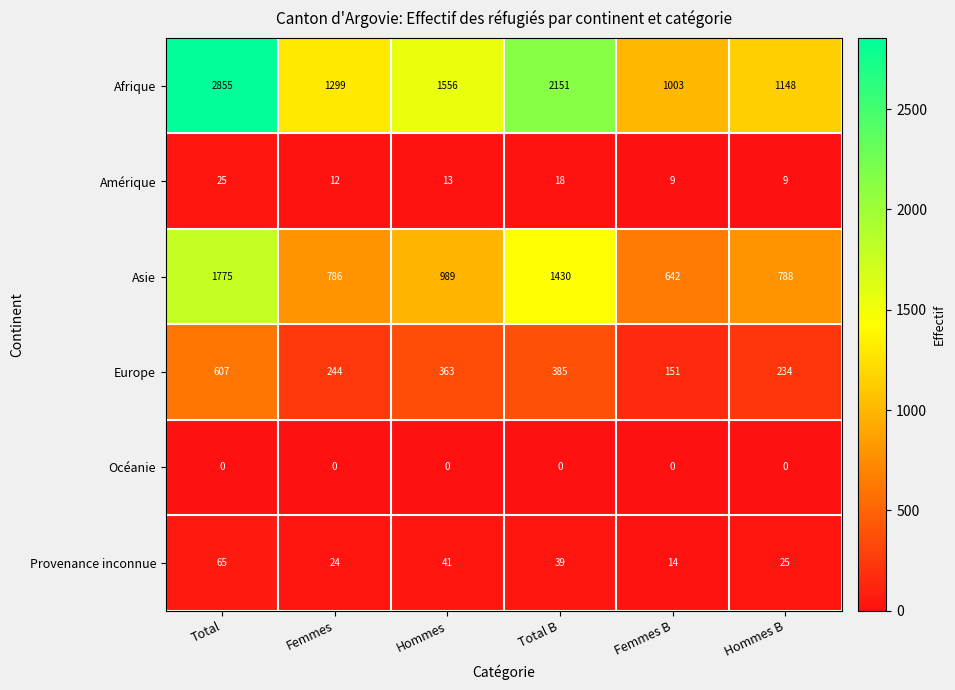

What is the sum of all Amérique values?

86